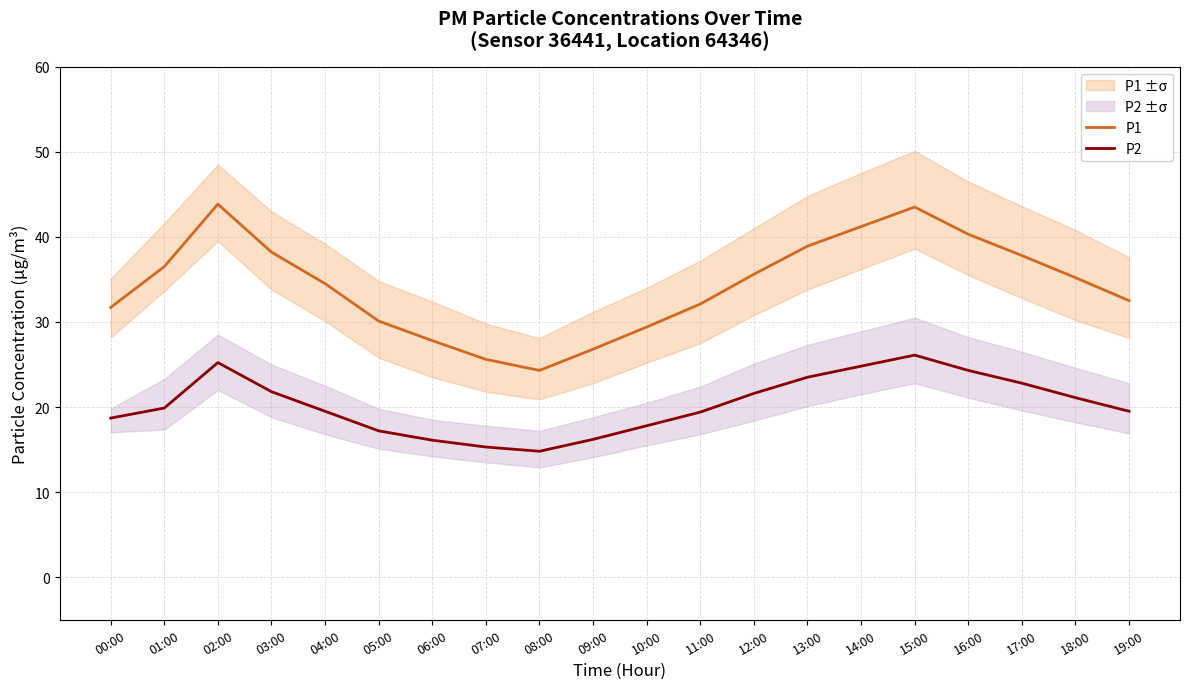

What is the value of the P2 point at the 17th from the left?

24.3